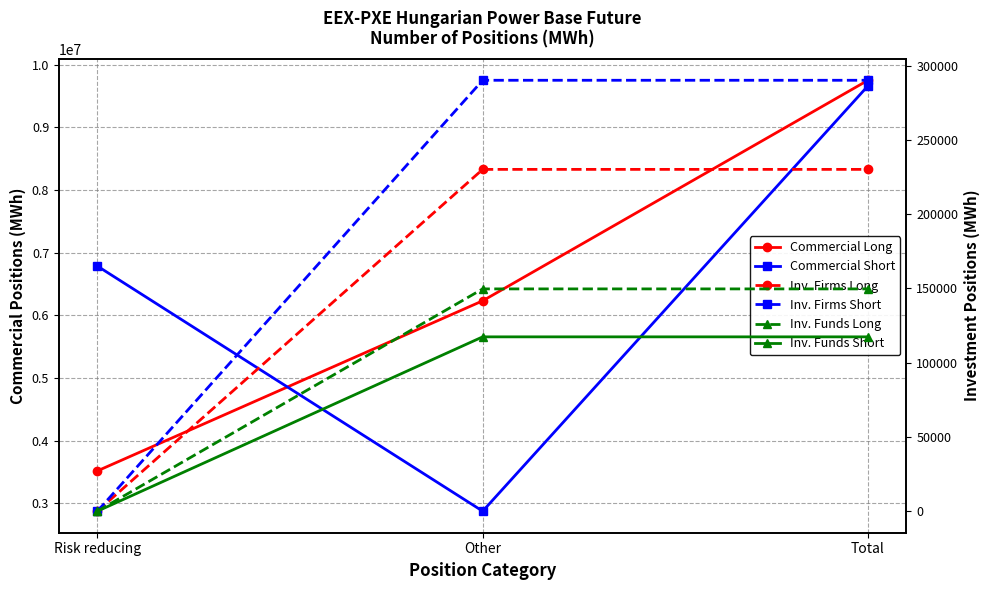

Reading left to right, list all the values displayed in this chart.

Commercial Long: 3518639	6232010	9750649
Commercial Short: 6785758	2875688	9661446
Inv. Firms Long: 0	230149	230149
Inv. Firms Short: 0	290151	290151
Inv. Funds Long: 0	149671	149671
Inv. Funds Short: 0	117384	117384